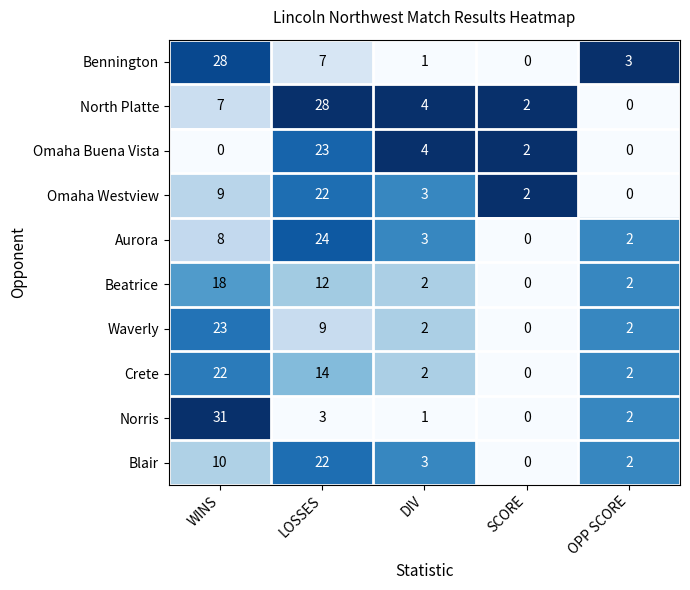

The Waverly series shows 0 at SCORE. True or false?

True